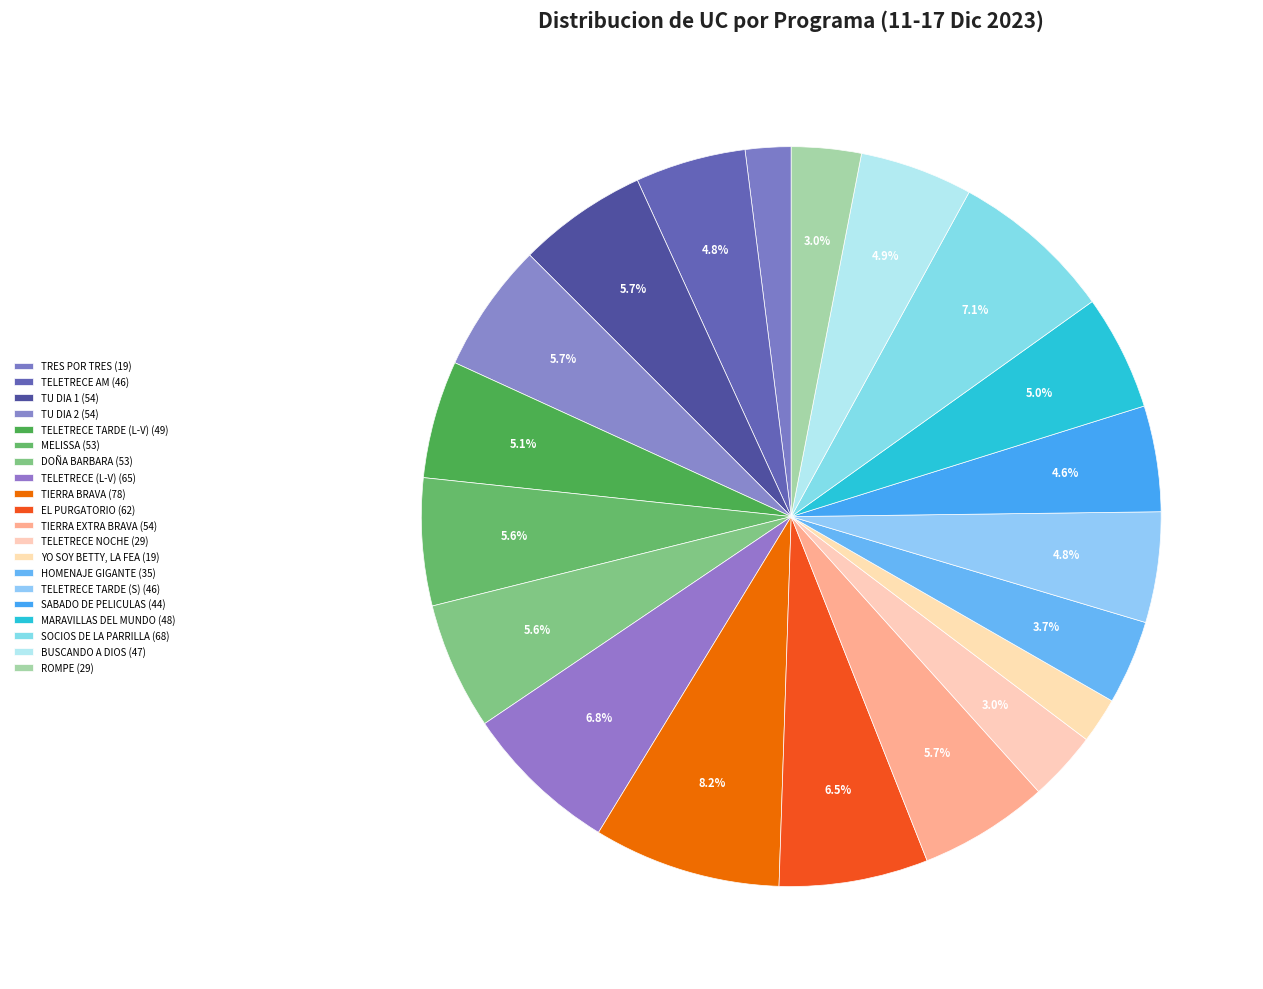

Is there any slice that represents more than half of the pie?

No